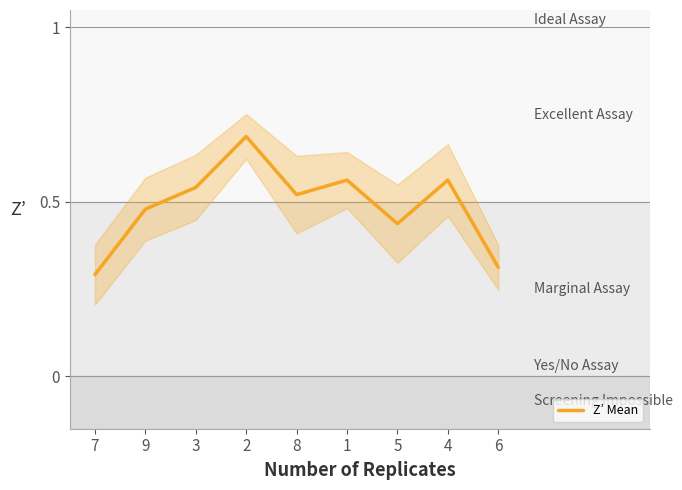

What is the sum of the values at 8 and 5?

1.0